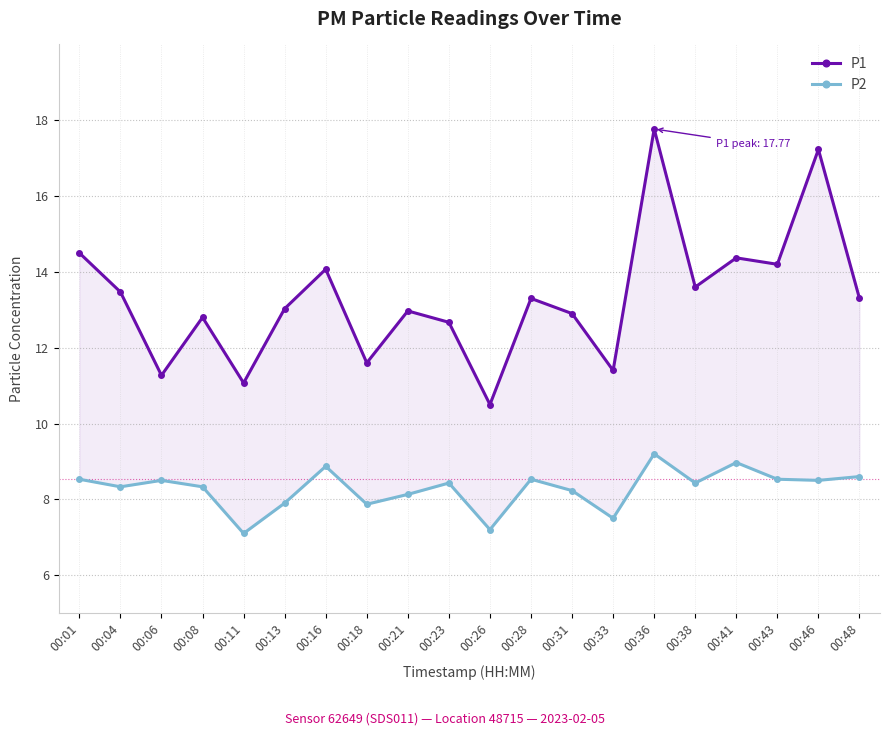

Where is the first local minimum for P2?

00:04